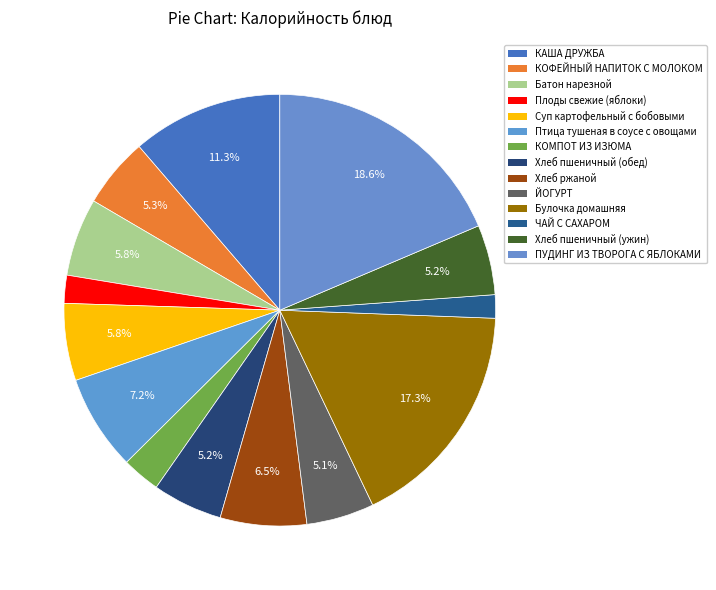

How many slices are in this pie chart?

14